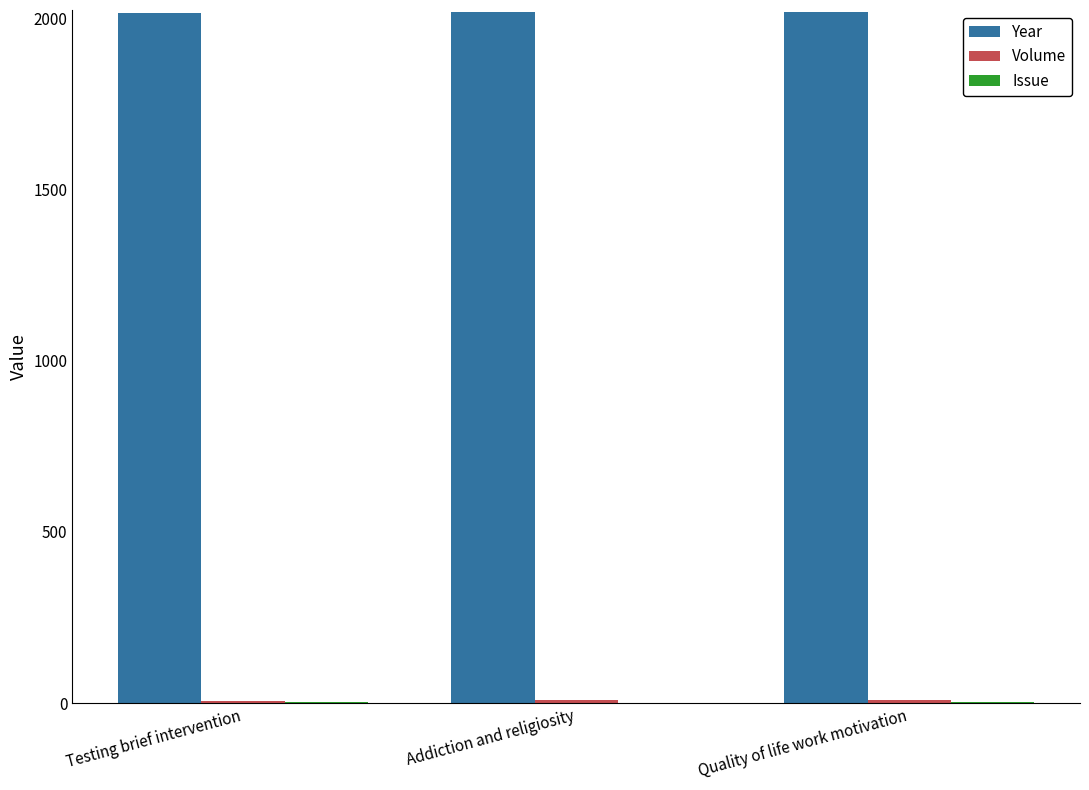

What is the greatest value displayed?

2018